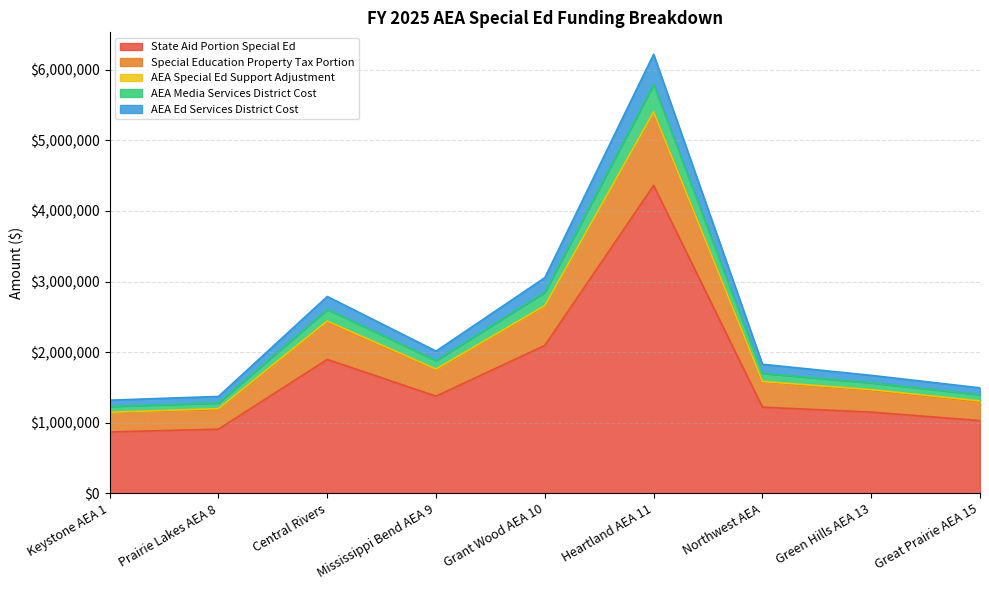

At which label does State Aid Portion Special Ed reach its peak?

Heartland AEA 11